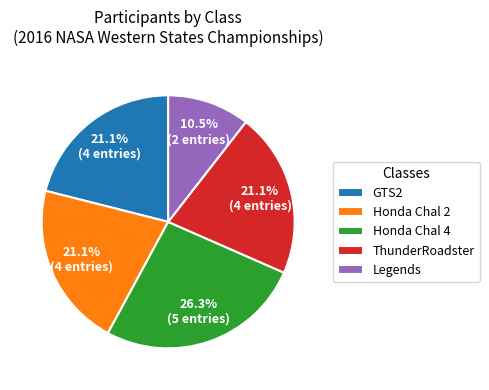

What is the ratio of the value at GTS2 to the value at Honda Chal 4?

0.8